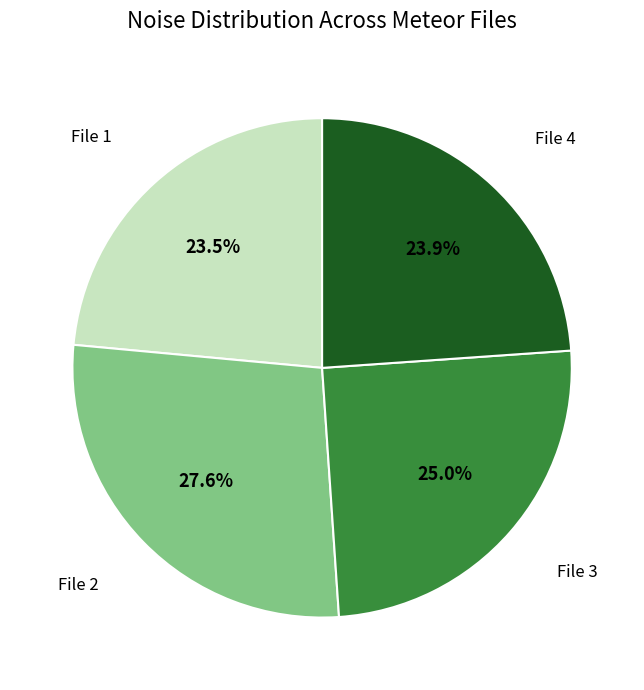

What is the largest slice in the pie chart?

File 2